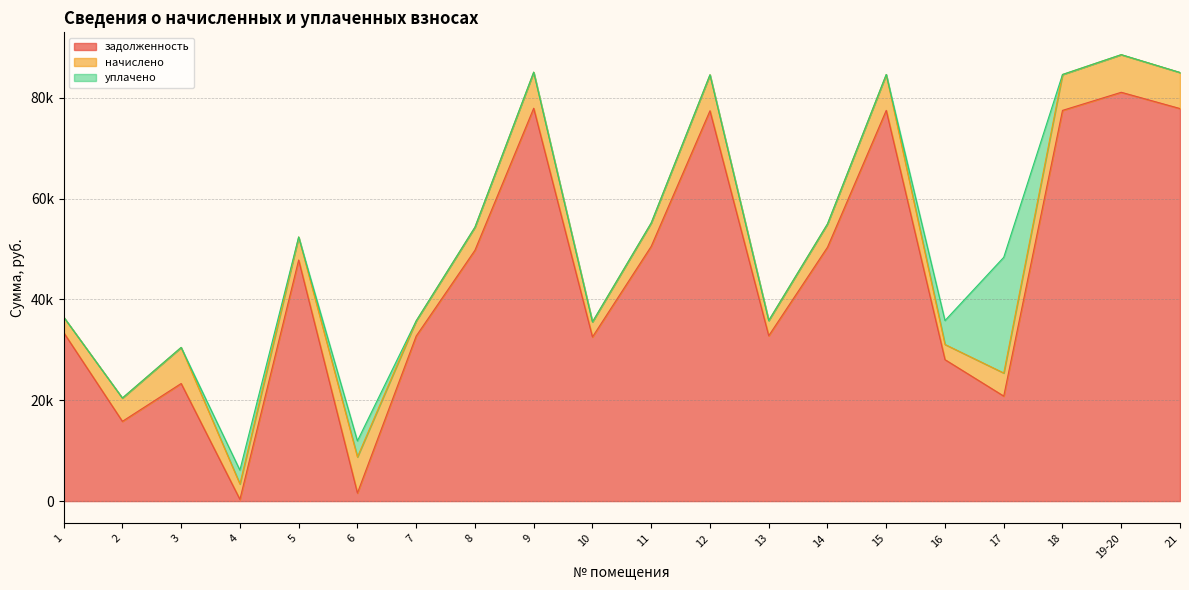

Between 2 and 14, which series saw the biggest shift?

задолженность